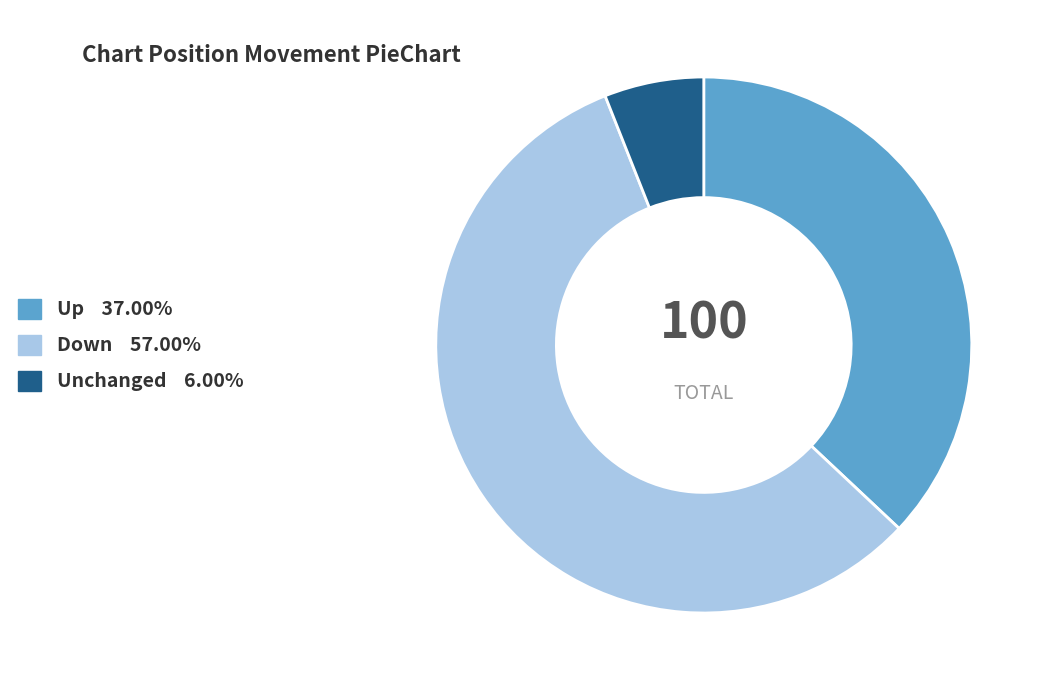

Is the sum of Unchanged 6.00% and Down 57.00% greater than half?

Yes